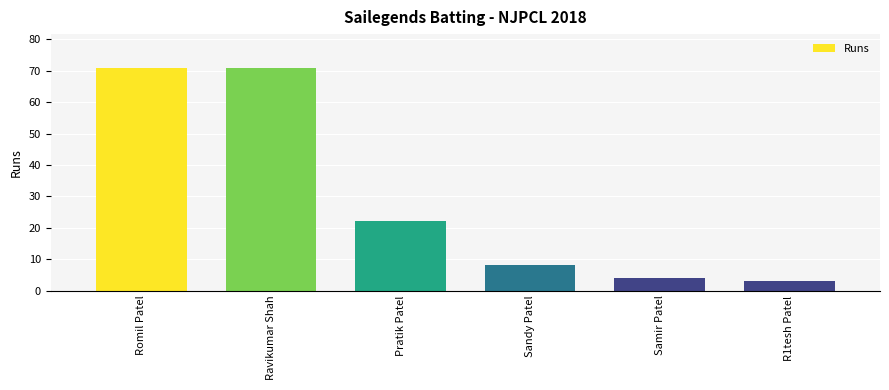

How many values are below 22?

3